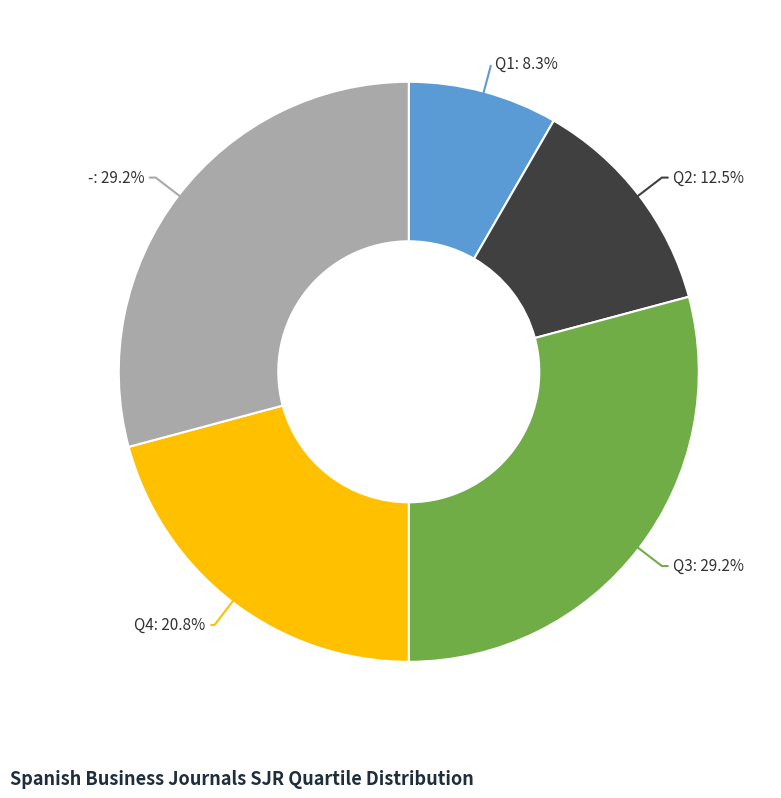

Approximately how many times larger is the value at -: 29.2% compared to Q1: 8.3%?

3.5